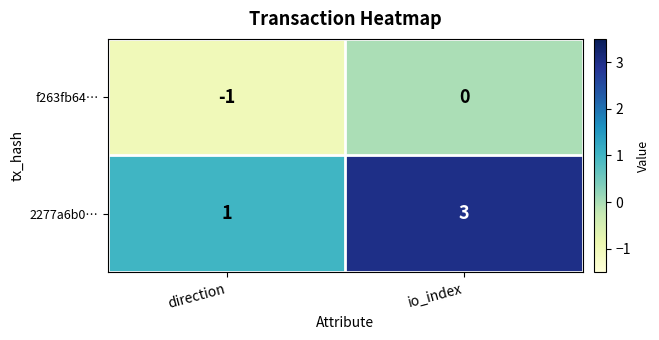

Rank the series by their average value, from lowest to highest.

f263fb64…, 2277a6b0…